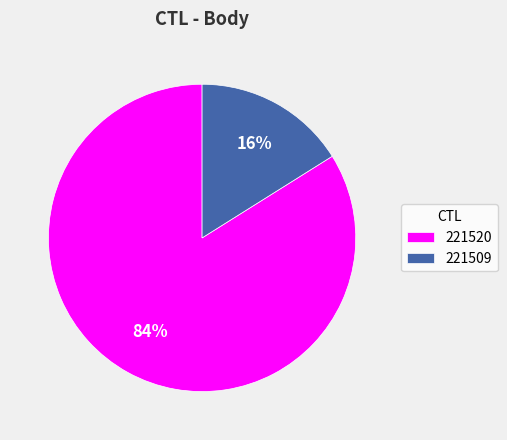

Between 221509 and 221520, which is larger?

221520